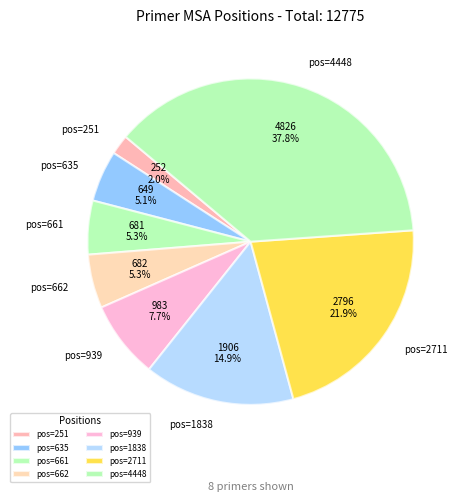

Does any single category account for the majority?

No